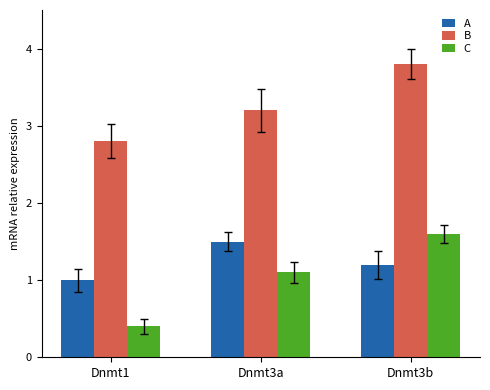

Rank the series at Dnmt1 from lowest to highest value.

C, A, B